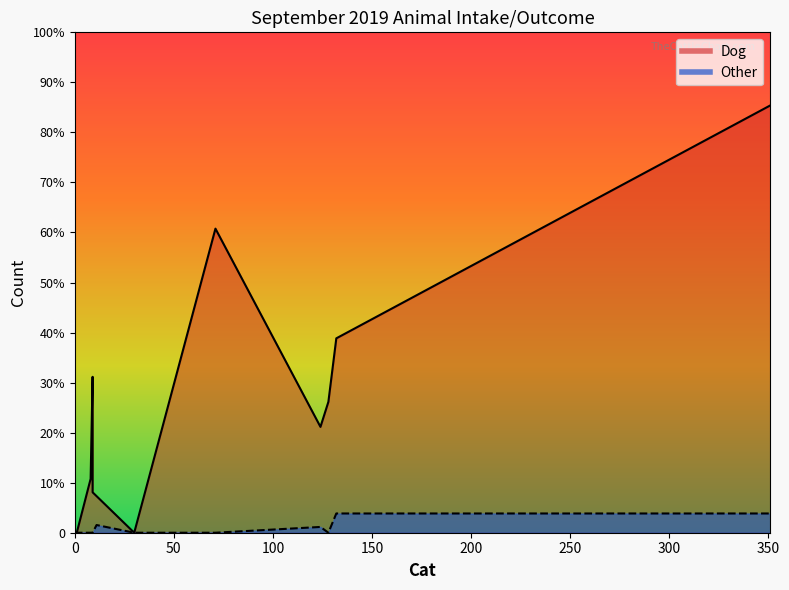

At which label does Dog first exceed 21?

8